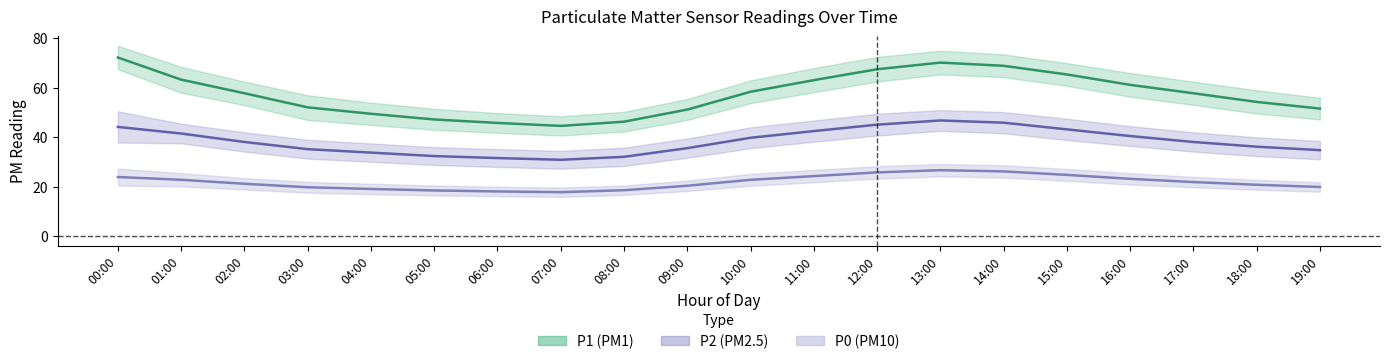

What is the smallest value displayed?

17.8